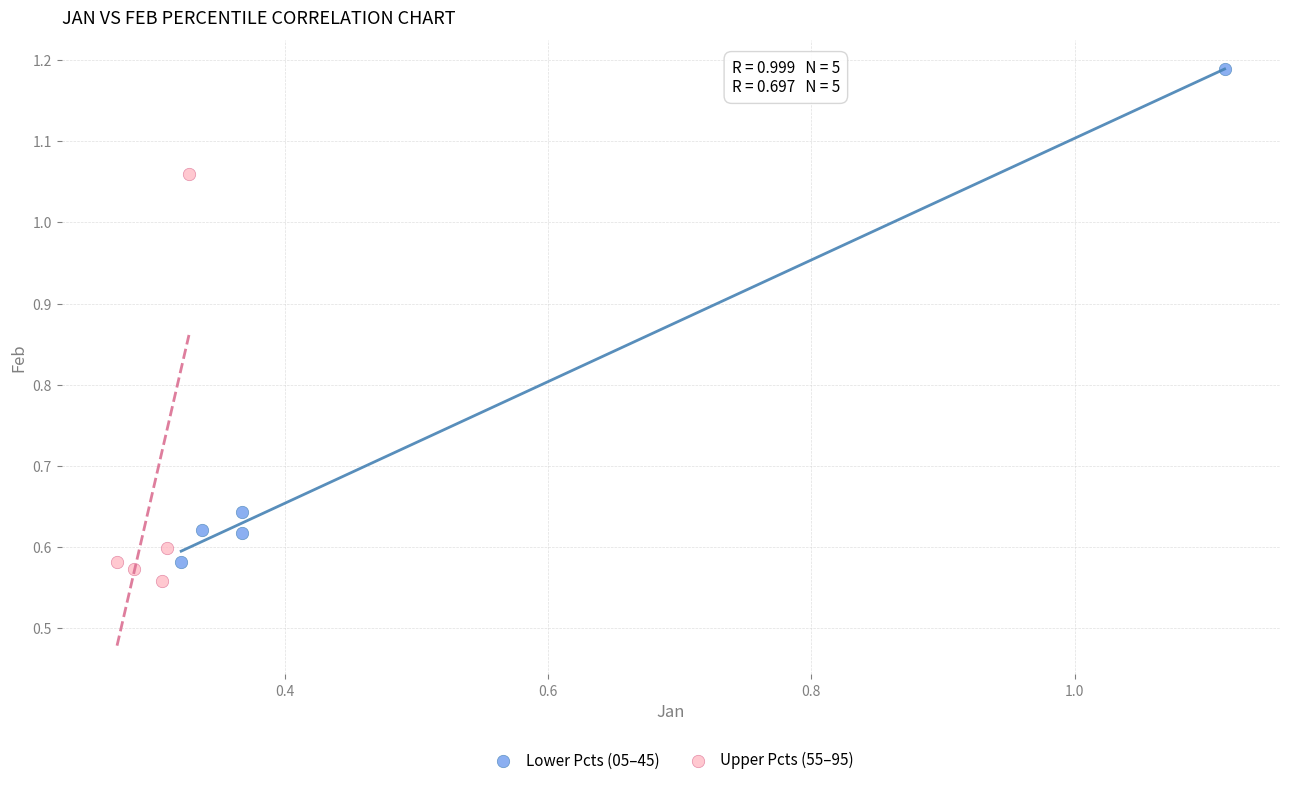

Which series reaches the maximum Y coordinate?

Lower Pcts (05–45)